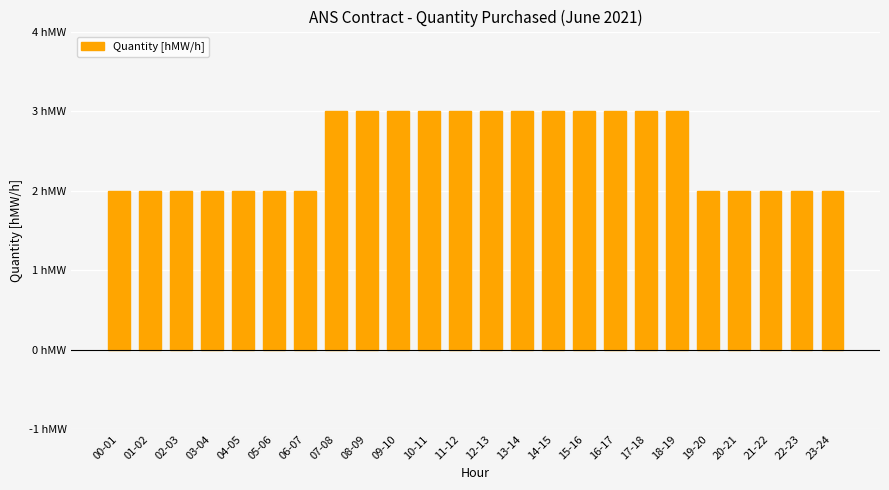

What is the average value?

2